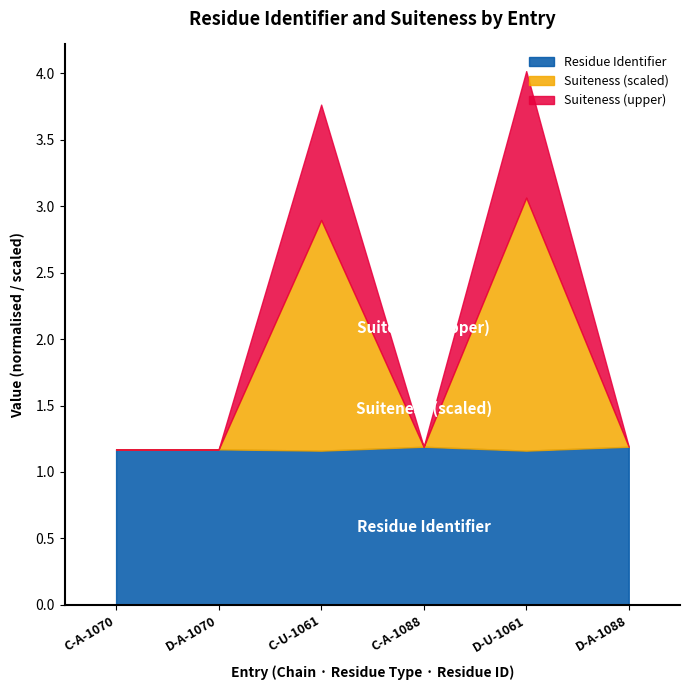

What is the difference between the maximum and minimum values in the Residue Identifier series?

0.0